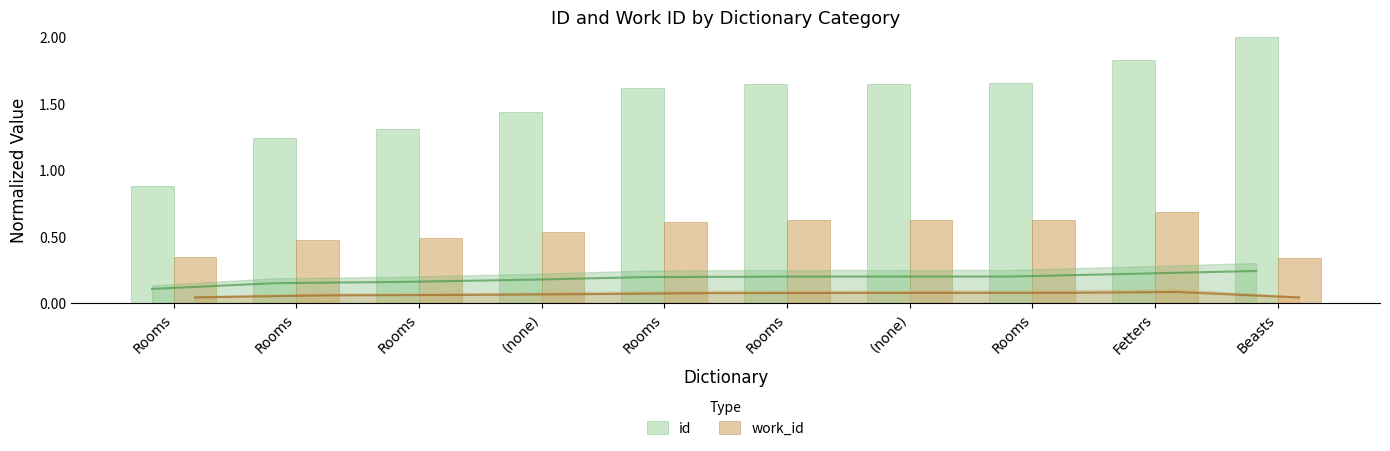

Which series has the largest total across all categories?

id